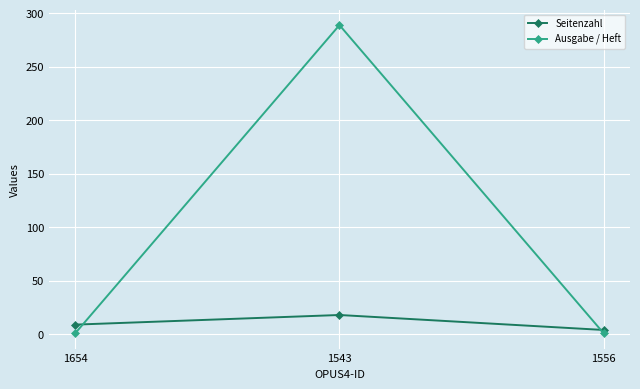

What is the total value across all series at 1654?

10